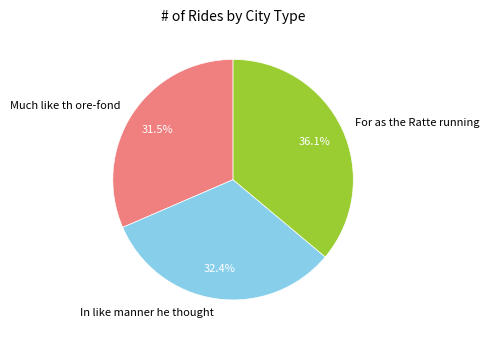

How many slices are in this pie chart?

3